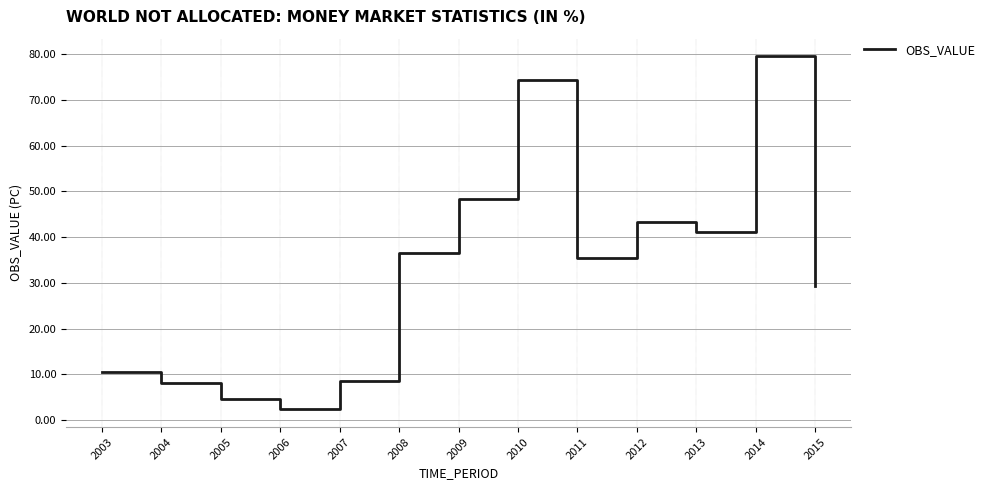

What is the difference between the second highest and minimum values?

72.0